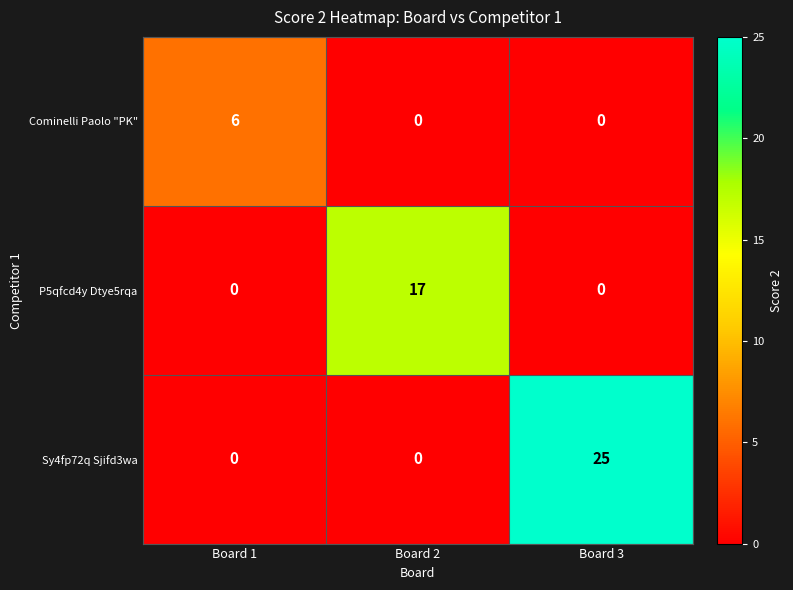

Reading left to right, transcribe all the data shown in this chart.

Cominelli Paolo "PK": 6	0	0
P5qfcd4y Dtye5rqa: 0	17	0
Sy4fp72q Sjifd3wa: 0	0	25